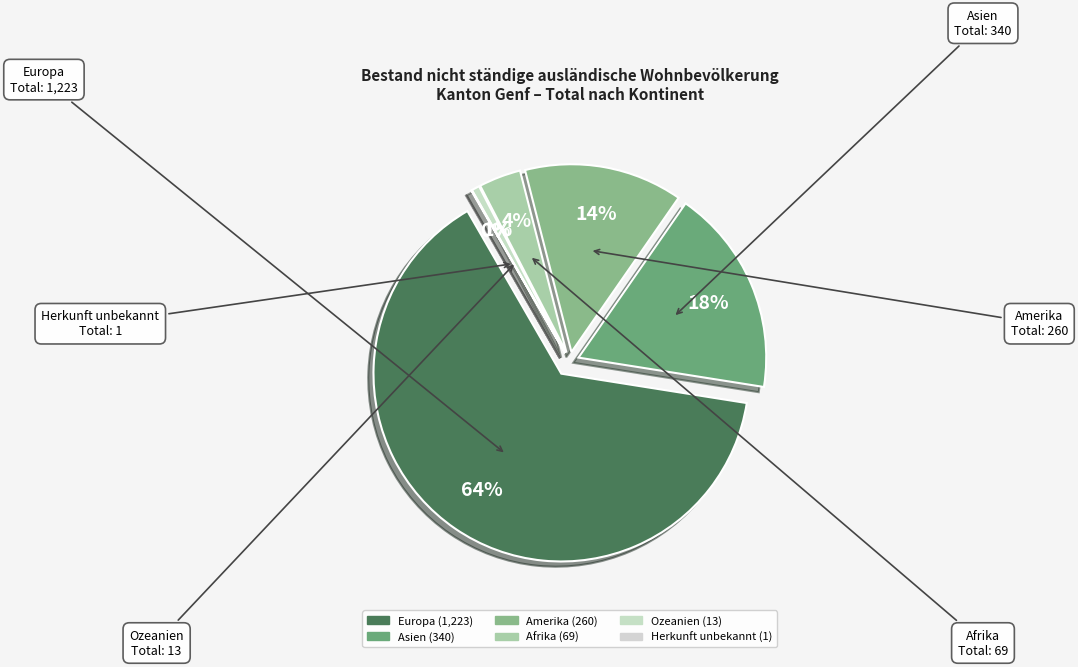

To the nearest percent, what portion does Ozeanien represent?

1%